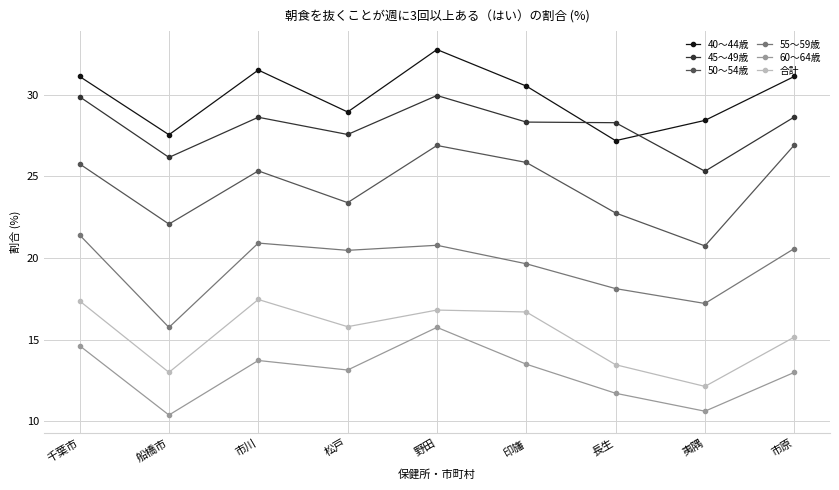

What is the sum of the 50～54歳 values at 野田 and 市川?

52.2